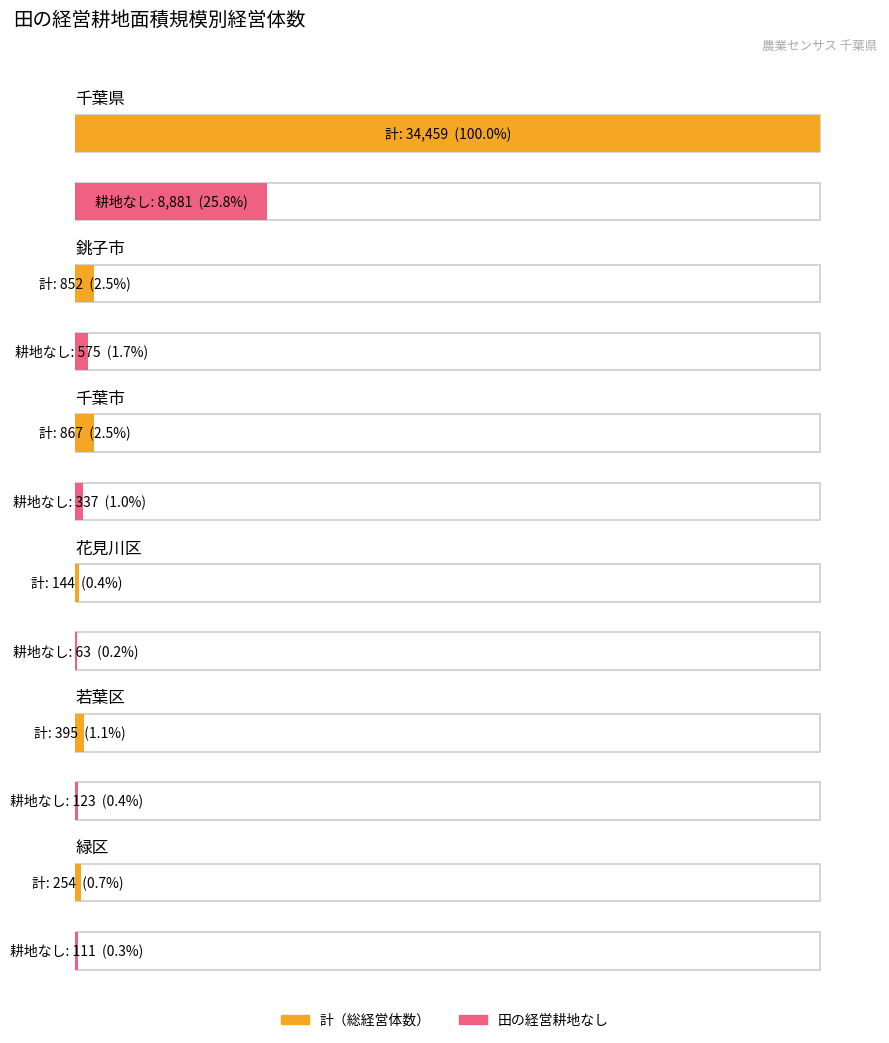

At which category does the chart reach its peak across all series?

千葉県